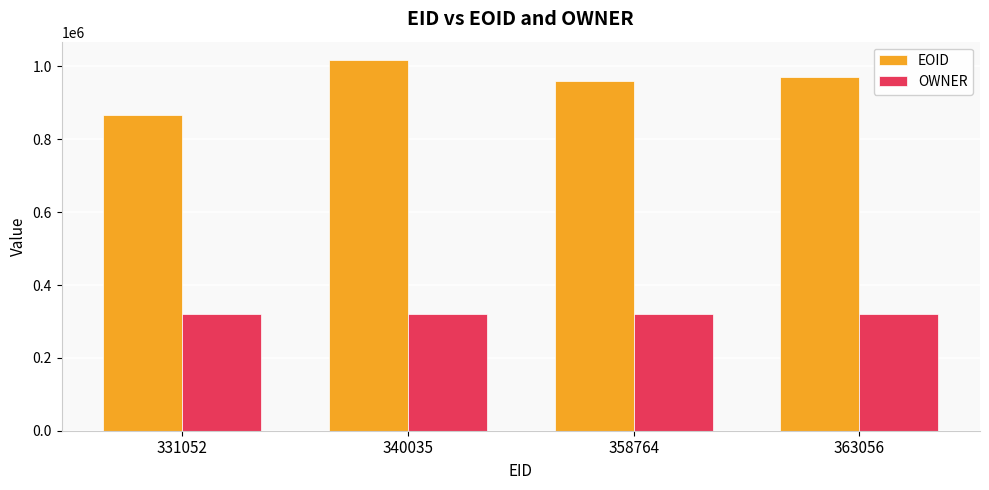

At 358764, list the series in order from smallest to largest.

OWNER, EOID